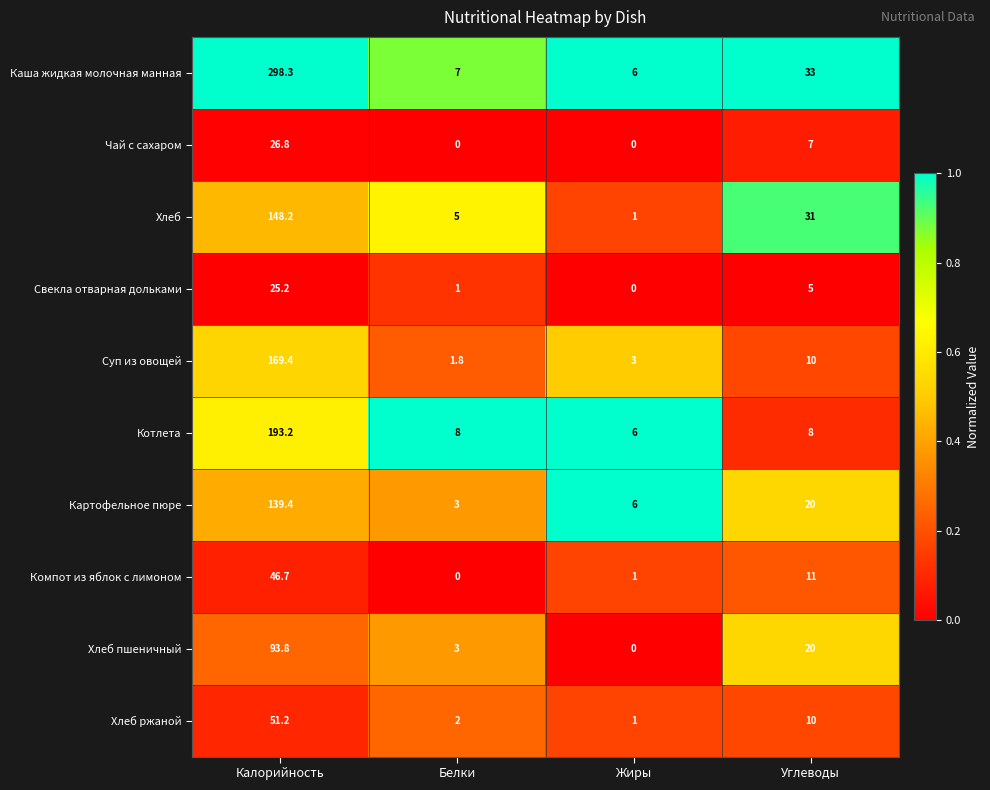

At how many categories does at least one series exceed 0?

4